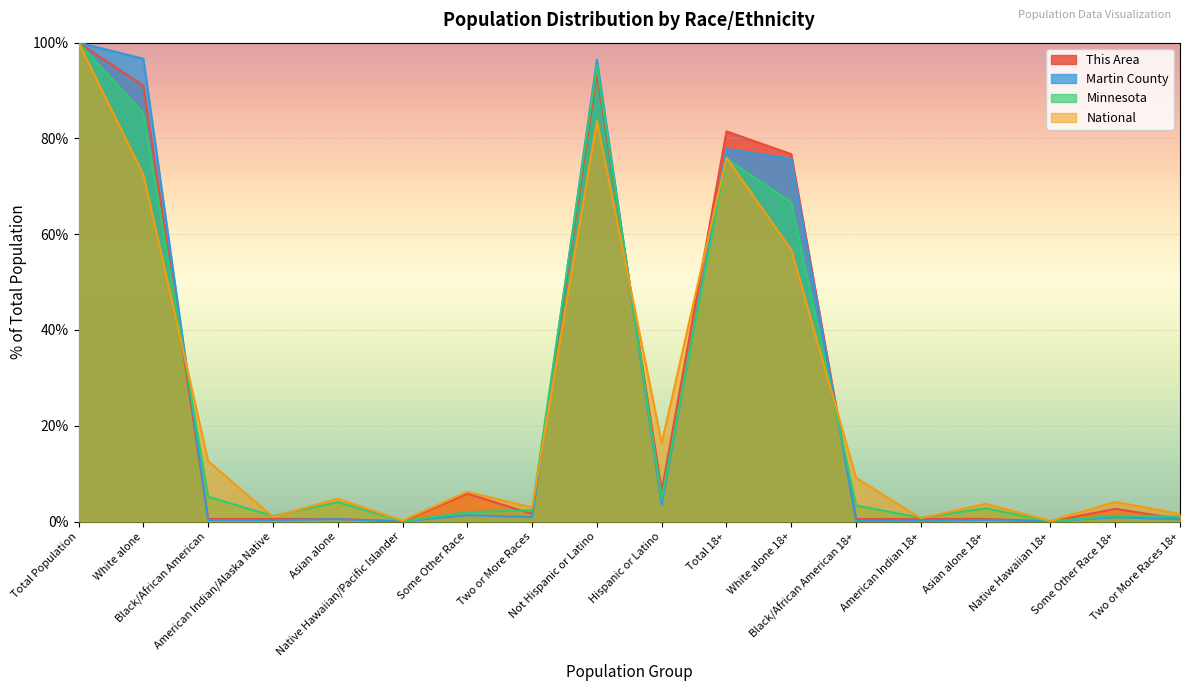

How many data points does each series have?

18